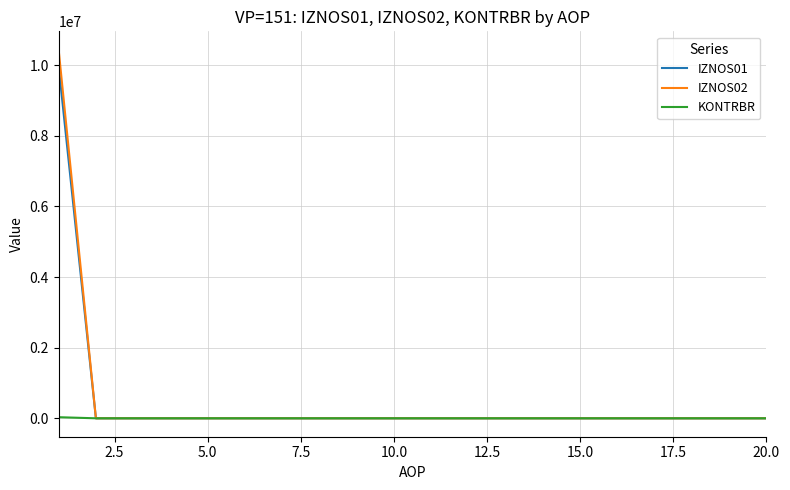

List the series in order of their peak value, highest first.

IZNOS02, IZNOS01, KONTRBR